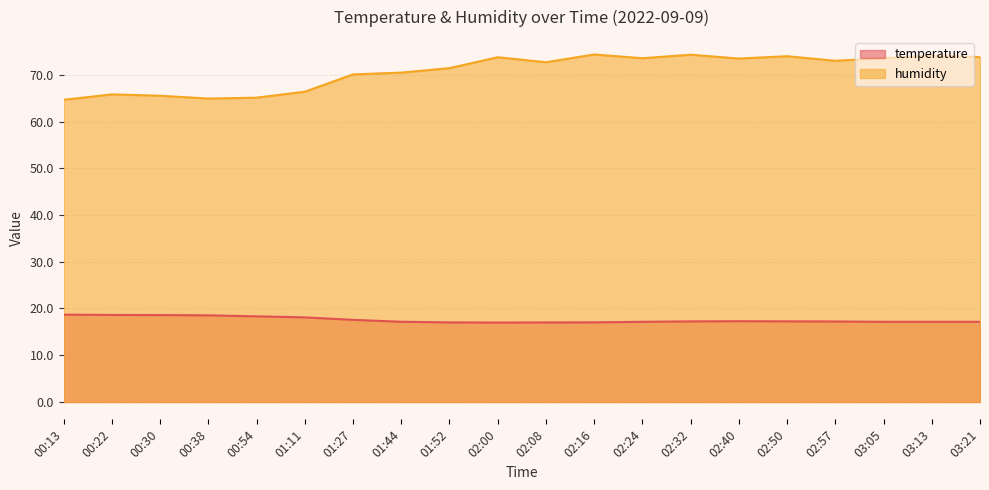

Where does the temperature series first go above 17?

00:13